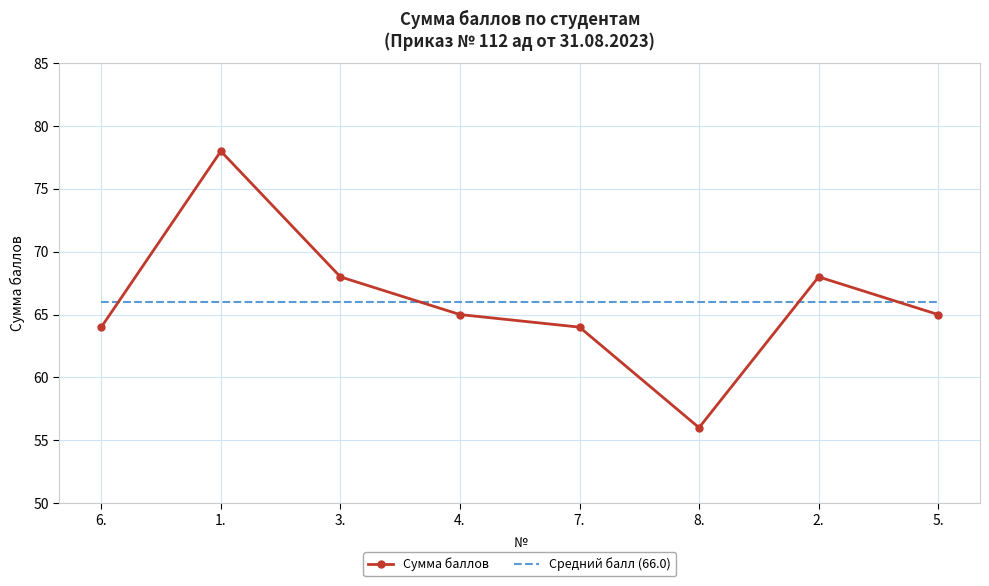

What is the highest value of the Средний балл (66.0) series?

66